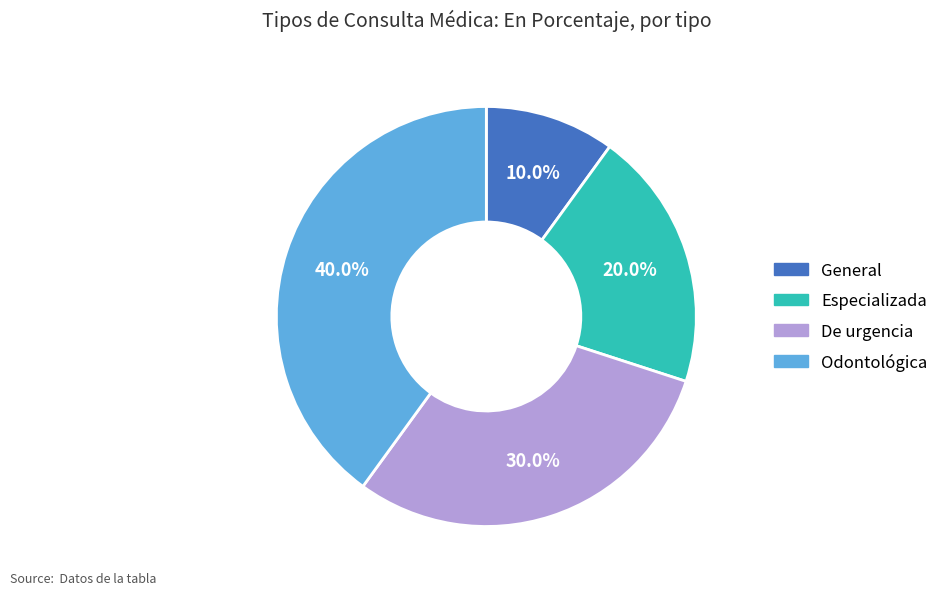

Does Odontológica represent more than half of the total?

No